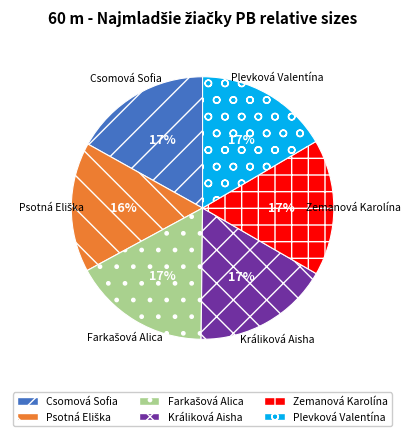

To the nearest percent, what percentage of the pie is Plevková Valentína?

17%